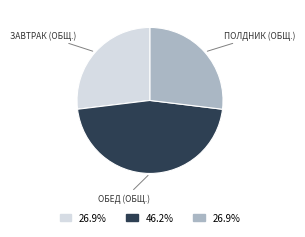

Is there any slice that represents more than half of the pie?

No